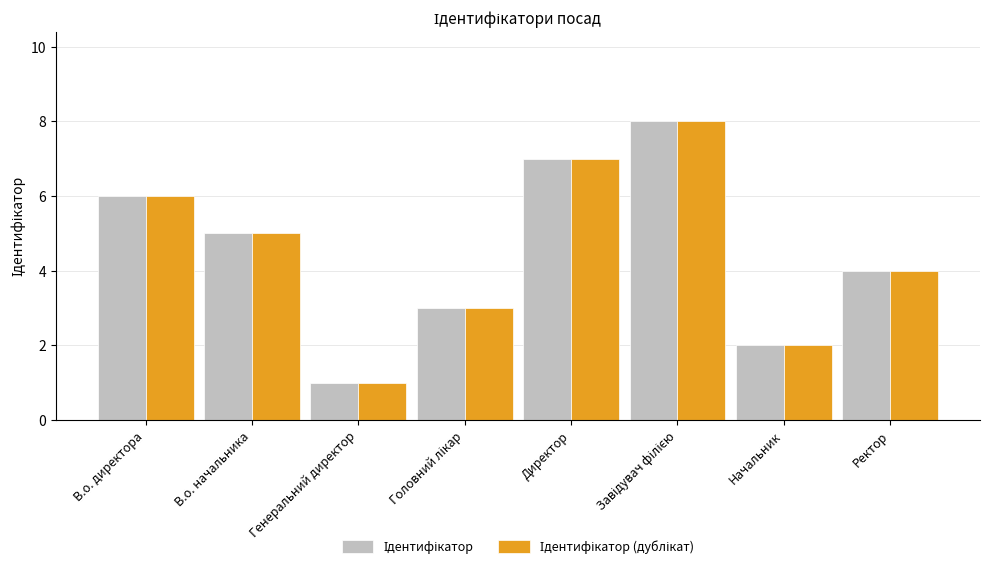

What is the total value across all series at Начальник?

4